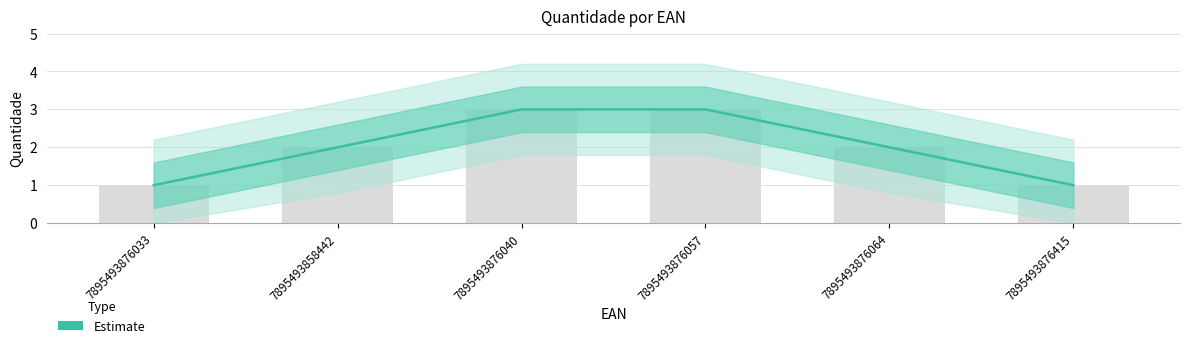

Reading right to left, transcribe all the data shown in this chart.

7895493876415=1	7895493876064=2	7895493876057=3	7895493876040=3	7895493858442=2	7895493876033=1